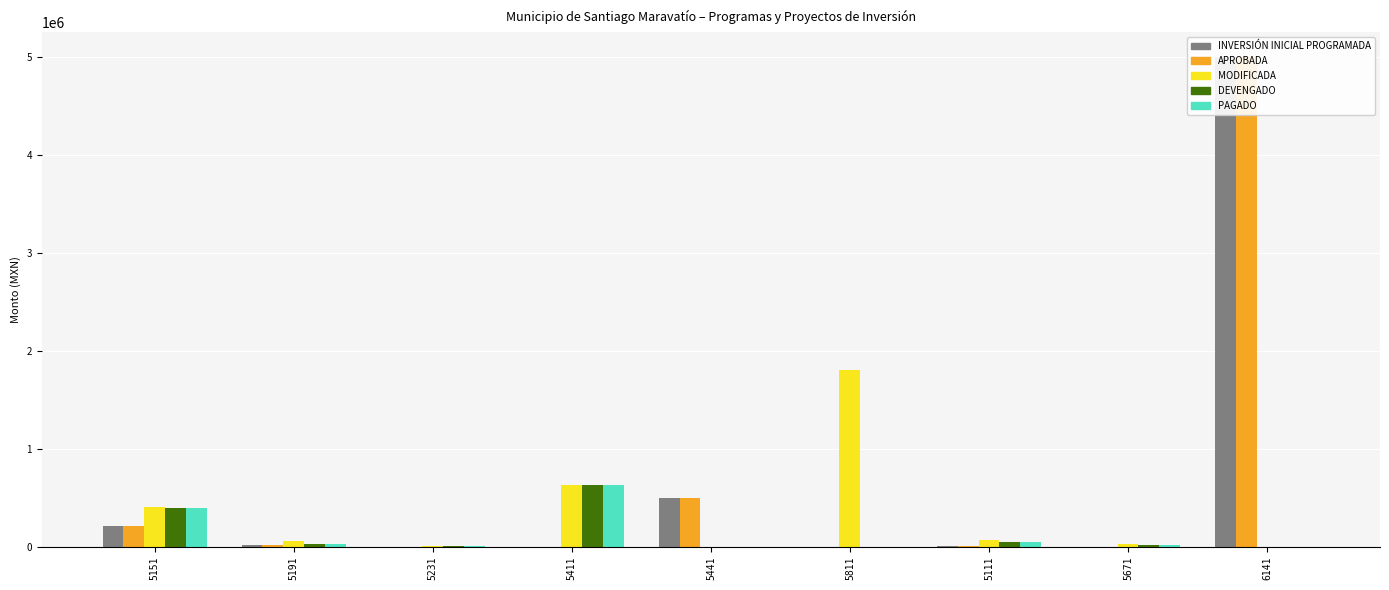

Reading right to left, transcribe all the data shown in this chart.

INVERSIÓN INICIAL PROGRAMADA: 6141=5000000.0	5671=0.0	5111=5000.0	5811=0.0	5441=500000.0	5411=0.0	5231=0.0	5191=18000.0	5151=210559.4
APROBADA: 6141=5000000.0	5671=0.0	5111=5000.0	5811=0.0	5441=500000.0	5411=0.0	5231=0.0	5191=18000.0	5151=210559.4
MODIFICADA: 6141=0.0	5671=25000.0	5111=67651.0	5811=1800000.0	5441=0.0	5411=635000.0	5231=10999.0	5191=56552.0	5151=407324.7
DEVENGADO: 6141=0.0	5671=16700.0	5111=45458.0	5811=0.0	5441=0.0	5411=635000.0	5231=10999.0	5191=28441.0	5151=391604.7
PAGADO: 6141=0.0	5671=16700.0	5111=45458.0	5811=0.0	5441=0.0	5411=635000.0	5231=10999.0	5191=28441.0	5151=391604.7